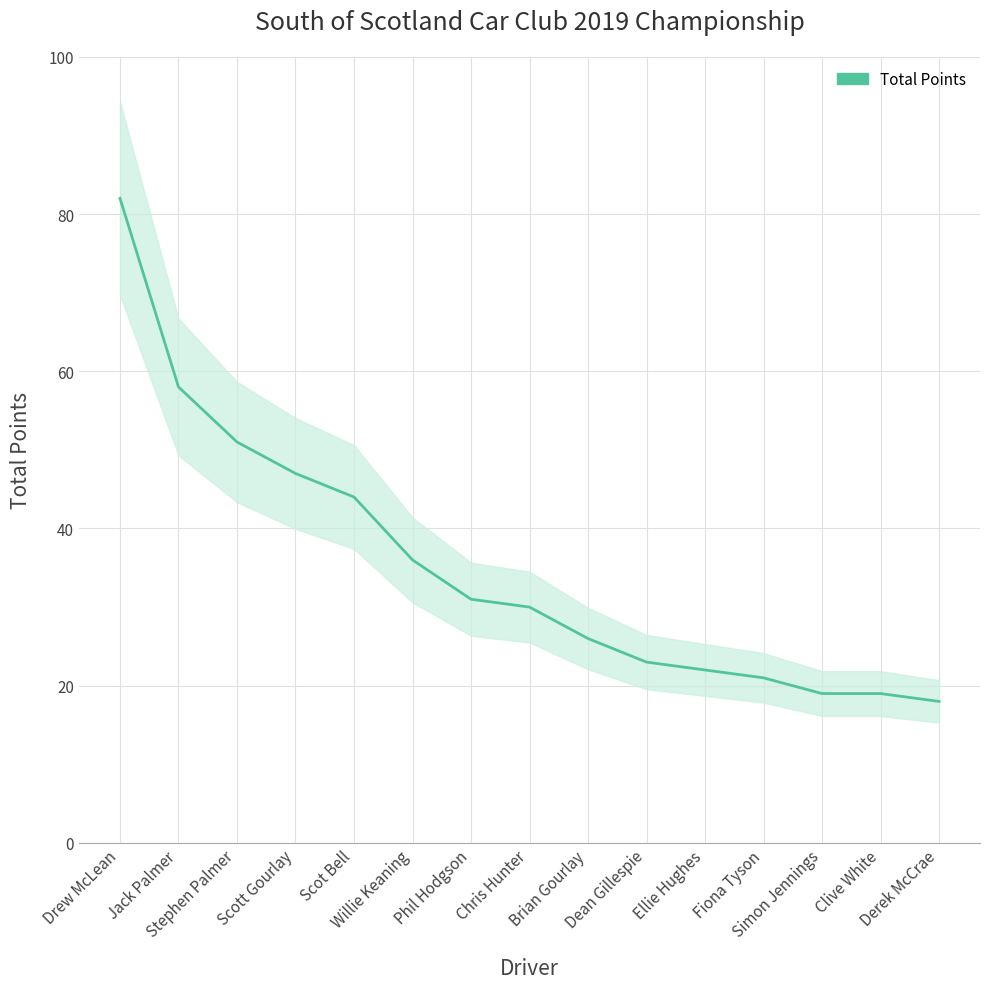

What is the greatest value displayed?

82